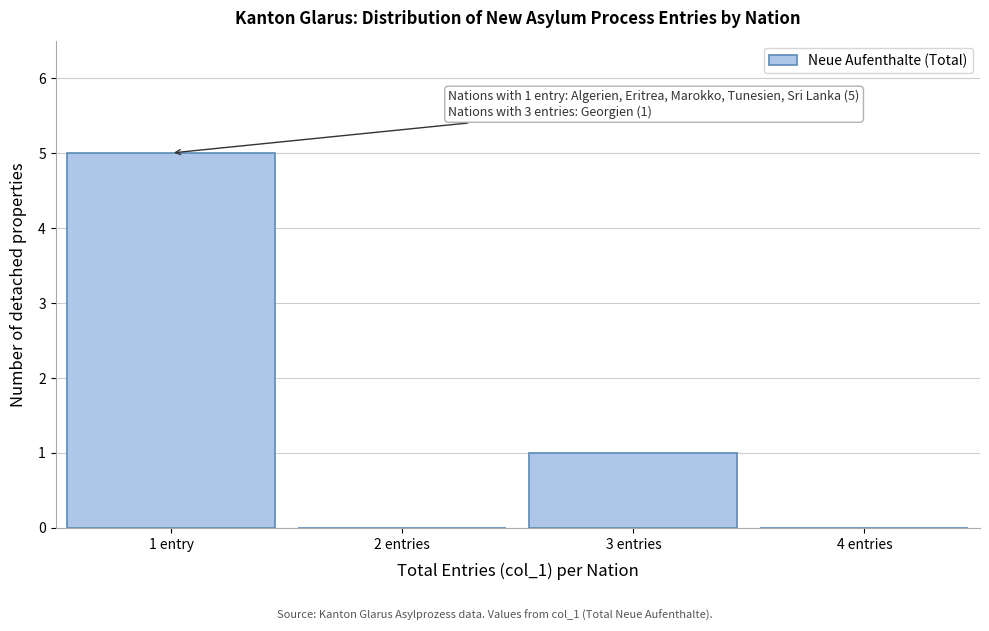

Reading left to right, what are all the values shown in this chart?

1 entry=5	2 entries=0	3 entries=1	4 entries=0